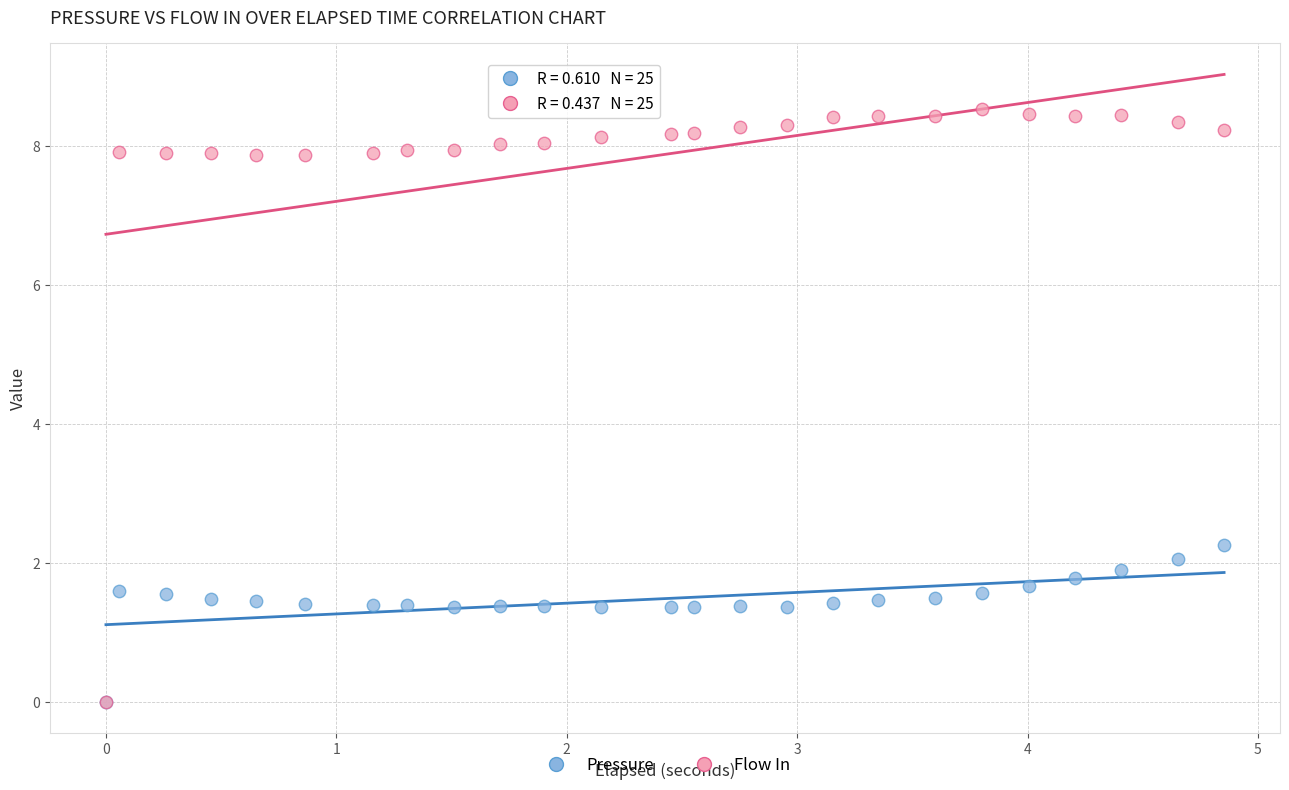

Which series has the largest Y range (max minus min)?

Flow In